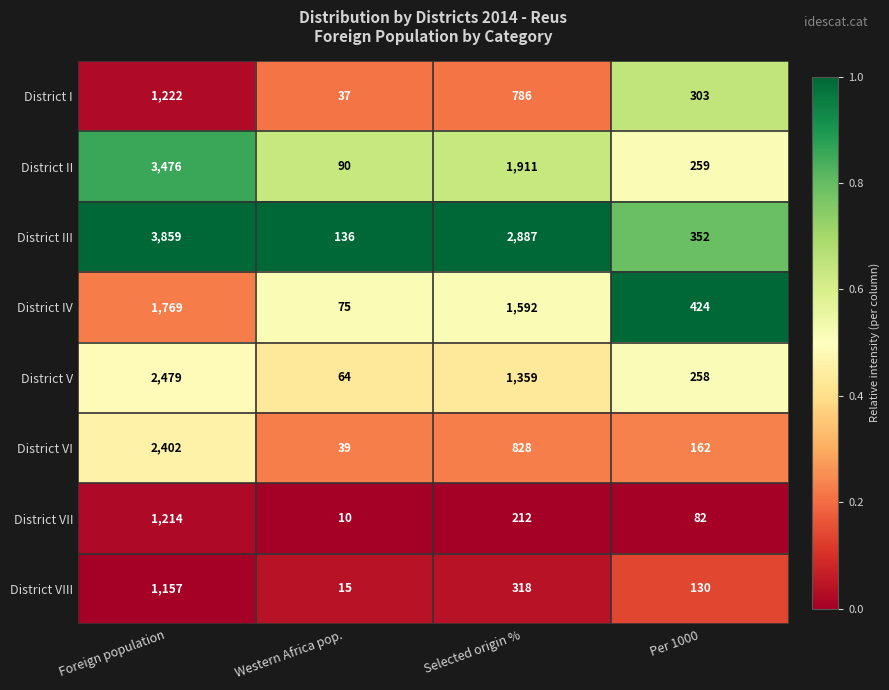

Which category has the highest value across all series?

Foreign population